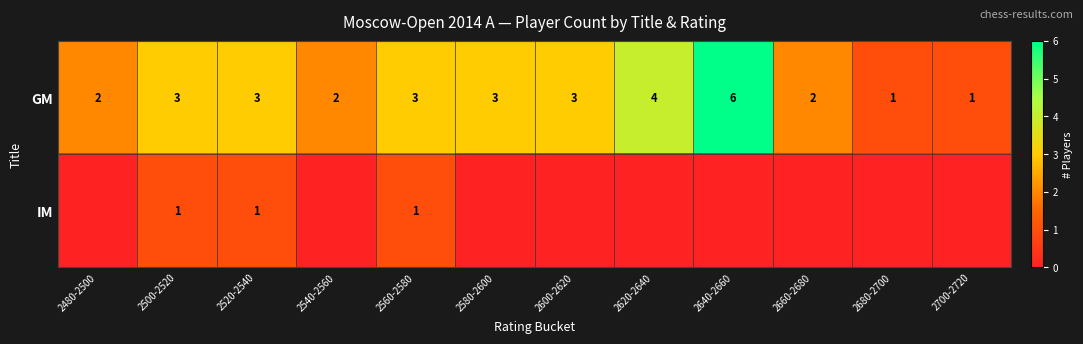

True or false: GM has a value of 1 at 2480-2500.

False